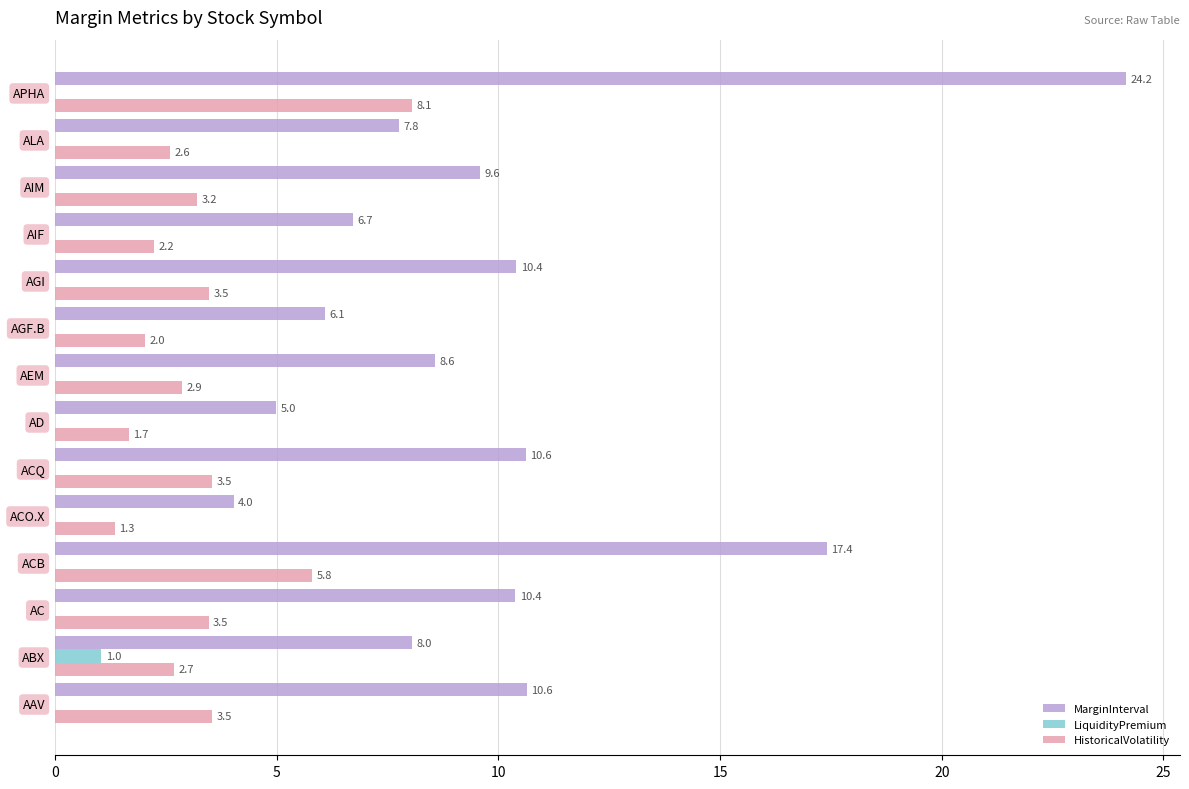

The HistoricalVolatility series shows 1.4 at AGI. True or false?

False